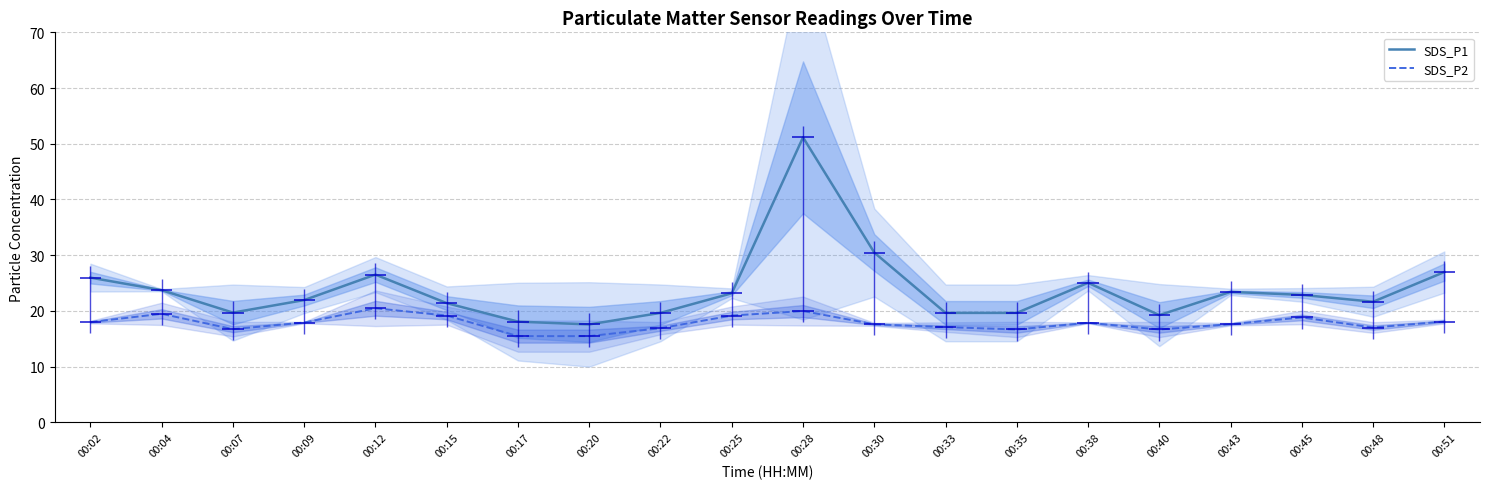

How many data points does each series have?

20